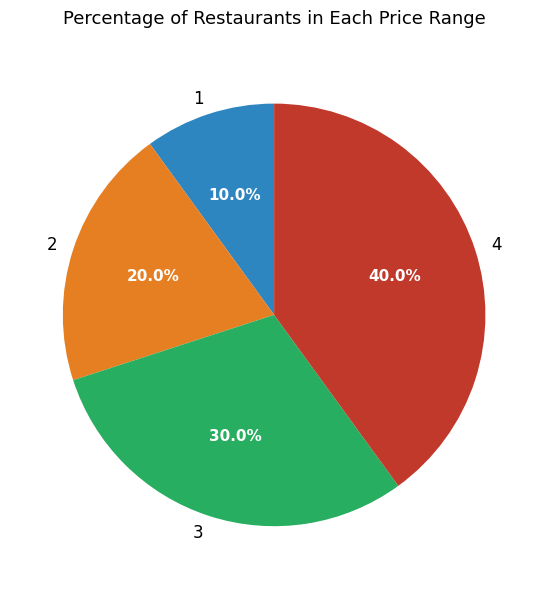

Rank the categories by value from lowest to highest.

1, 2, 3, 4